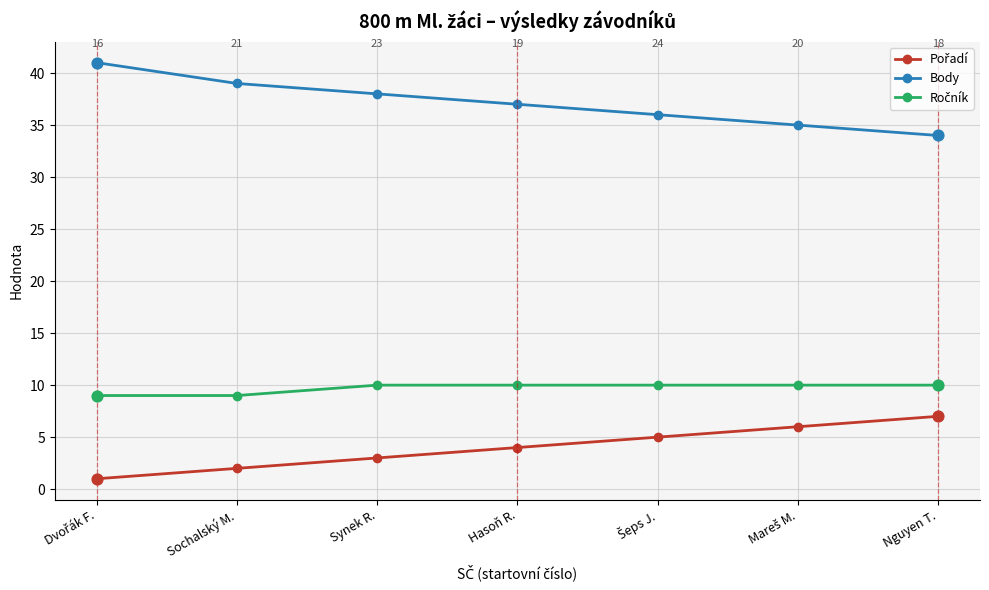

What is the difference between the second highest and second lowest values in the Body series?

4